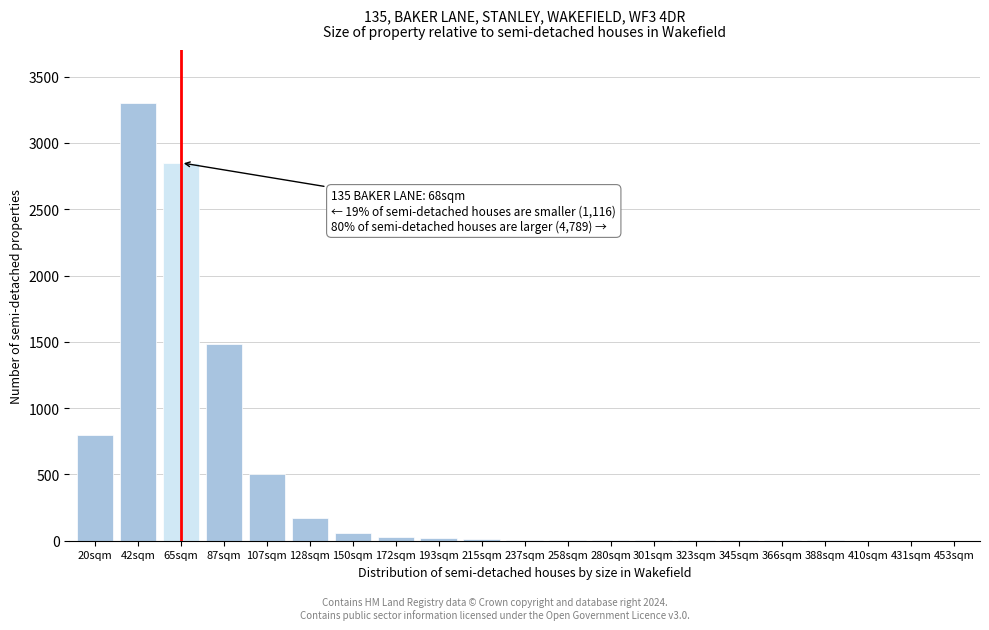

The chart shows a value of 60 at 150sqm. True or false?

True